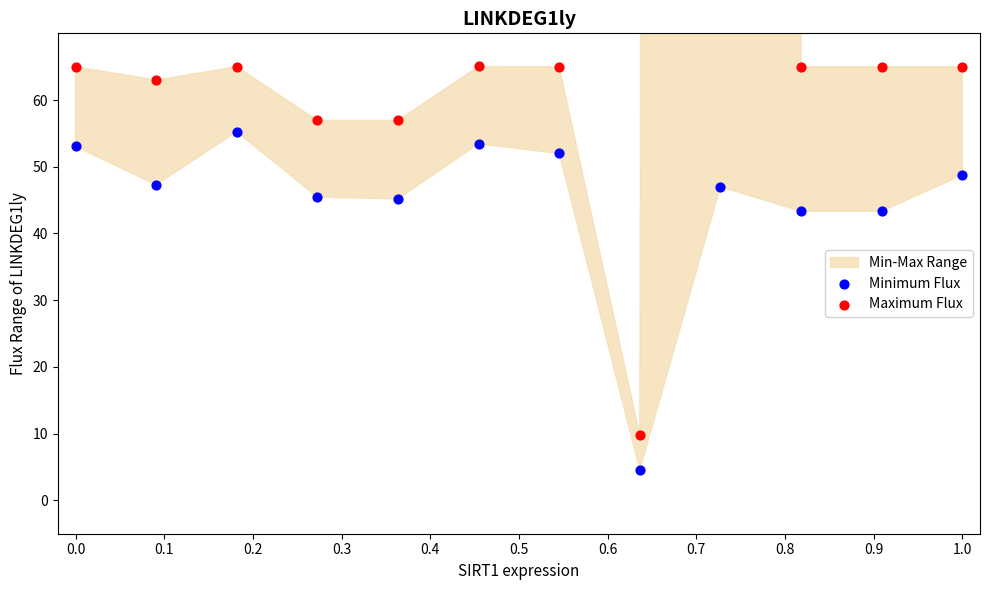

At which category is the sum across all series the highest?

0.8